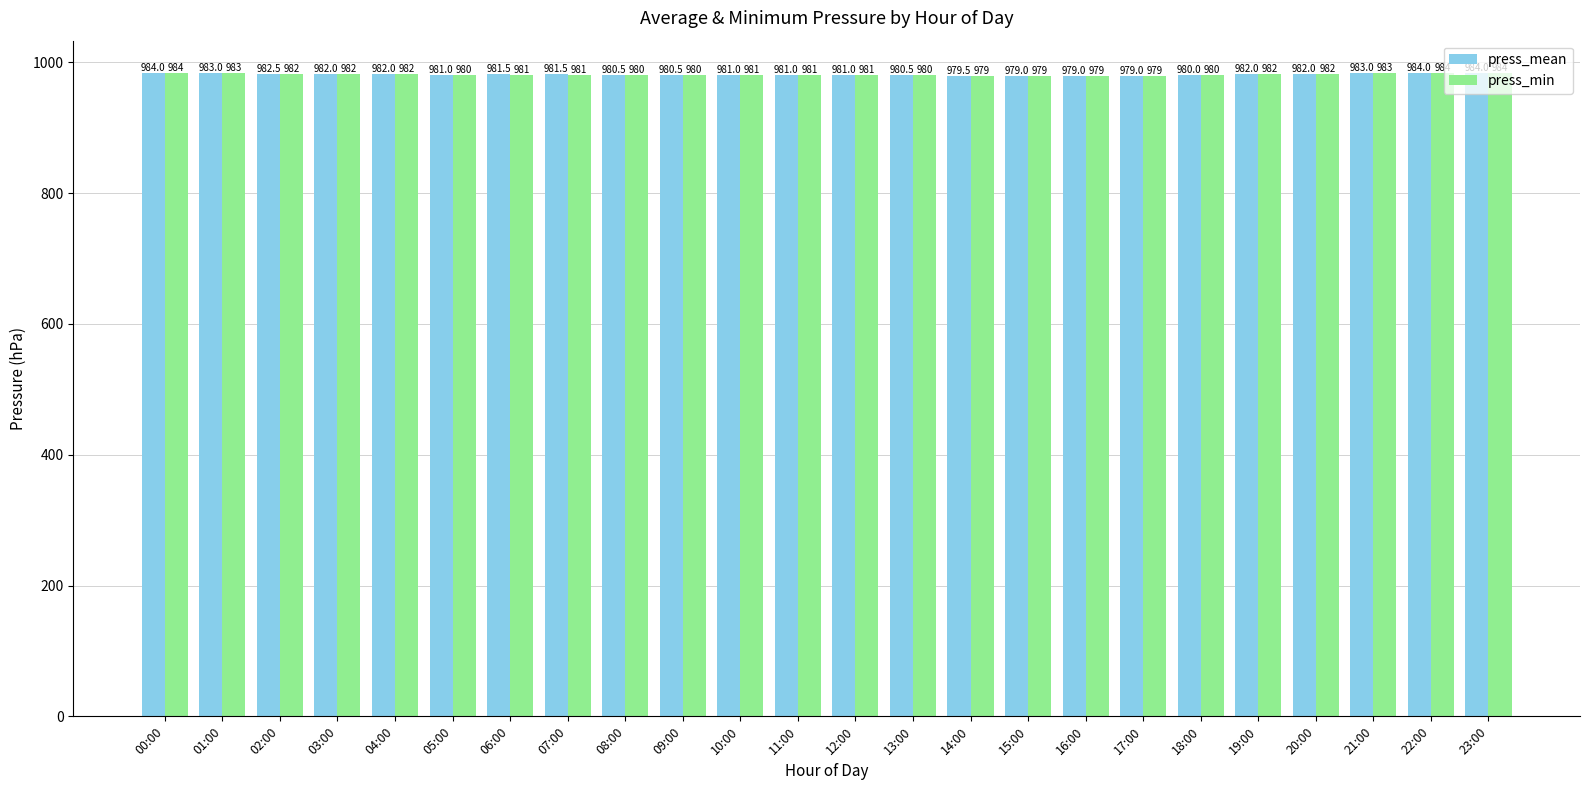

What is the label of the 10th bar from the left?

09:00